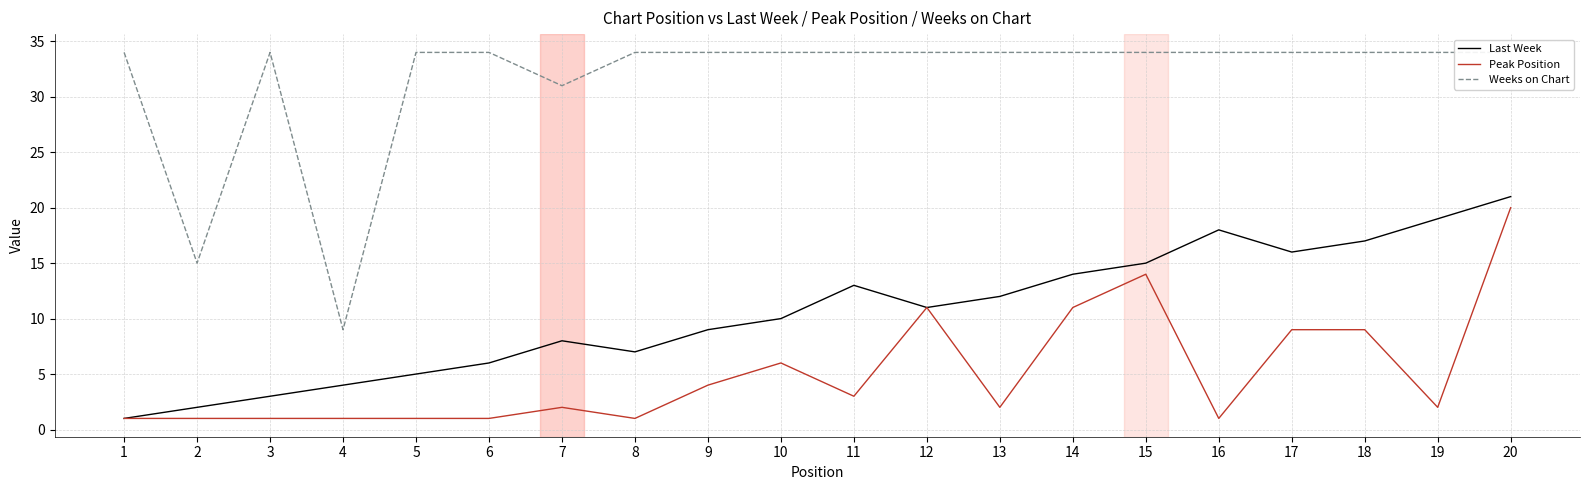

What is the total value across all series at 8?

42